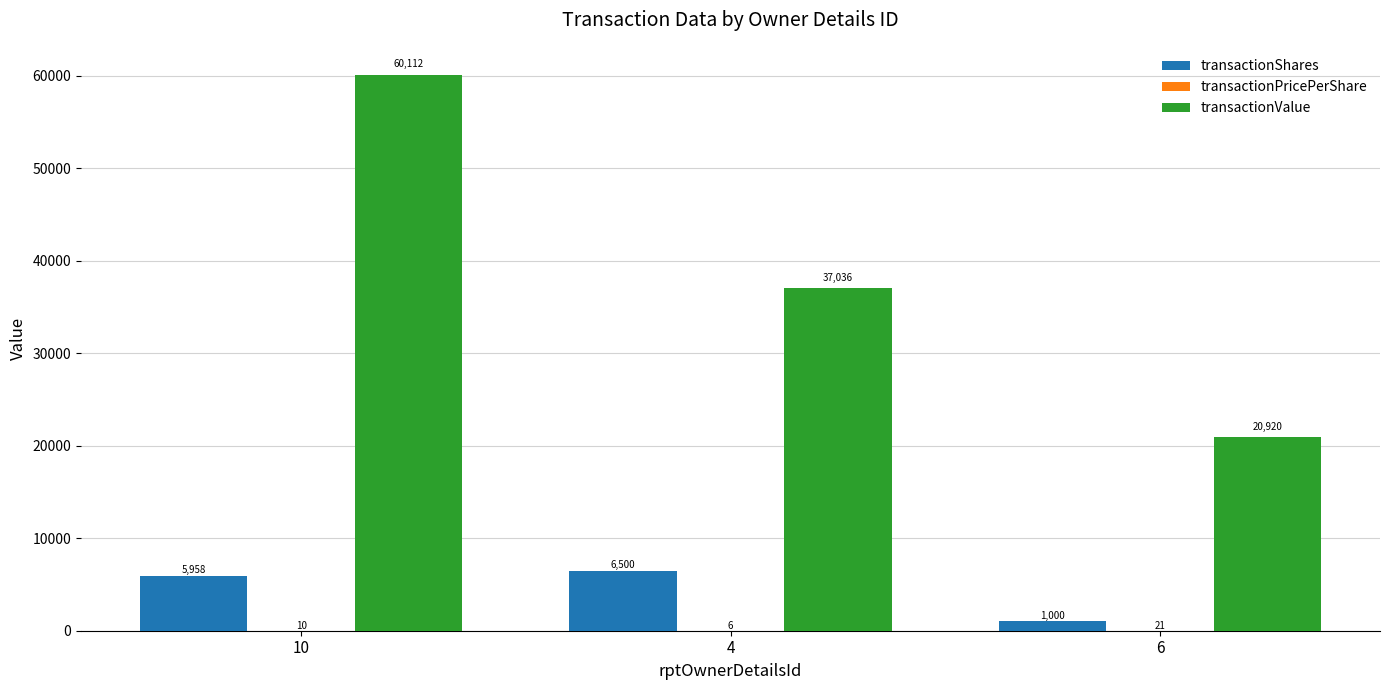

Is it true that transactionValue equals 20086.2 at 4?

False